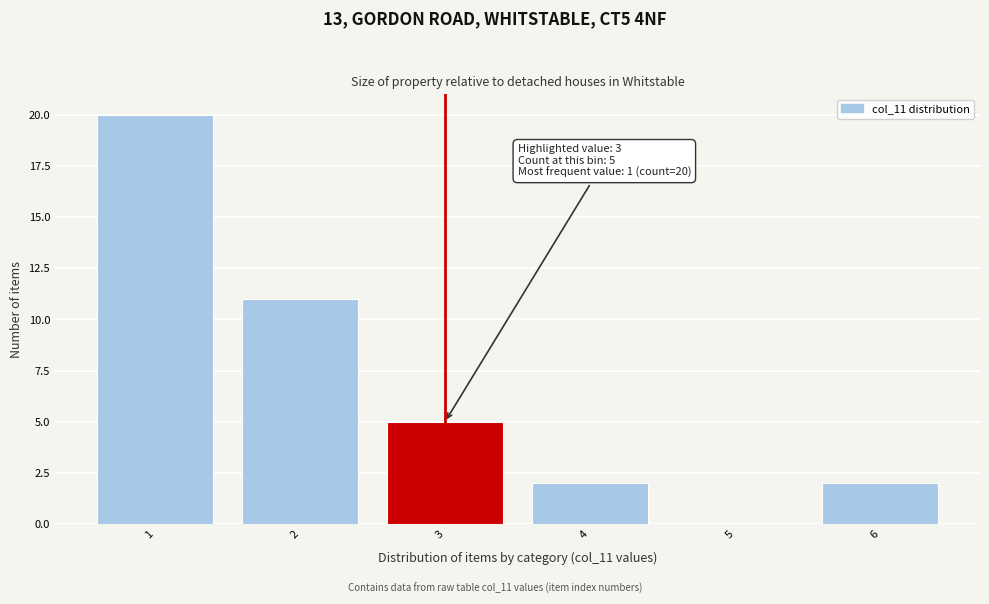

Which range on the x-axis has the tallest bar?

0.5 to 1.5